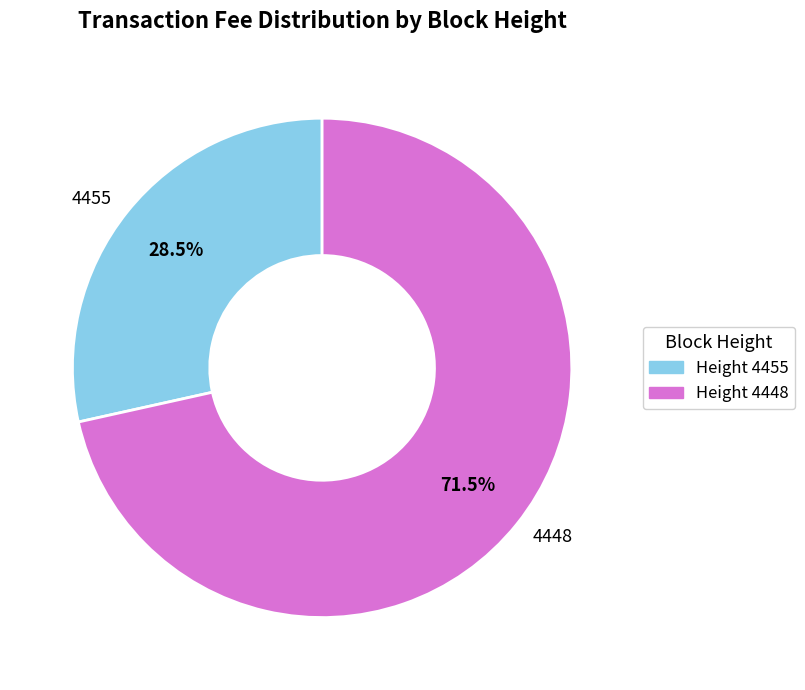

Which slice is the smallest?

4455